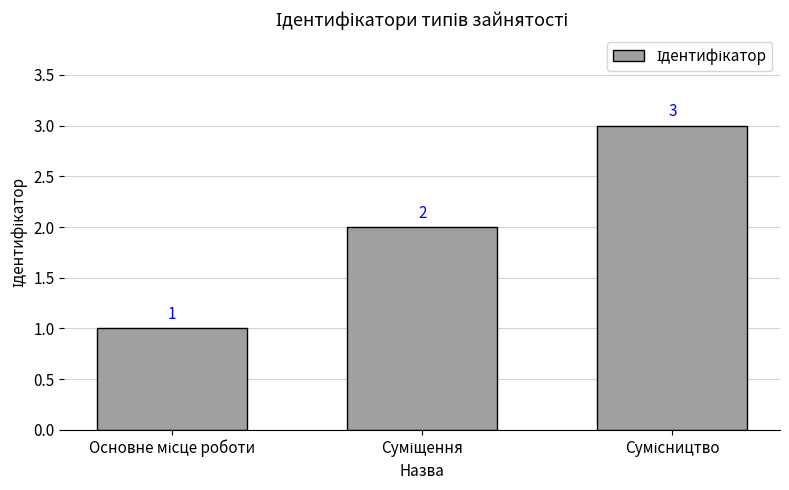

What is the value of the 2nd bar from the left?

2